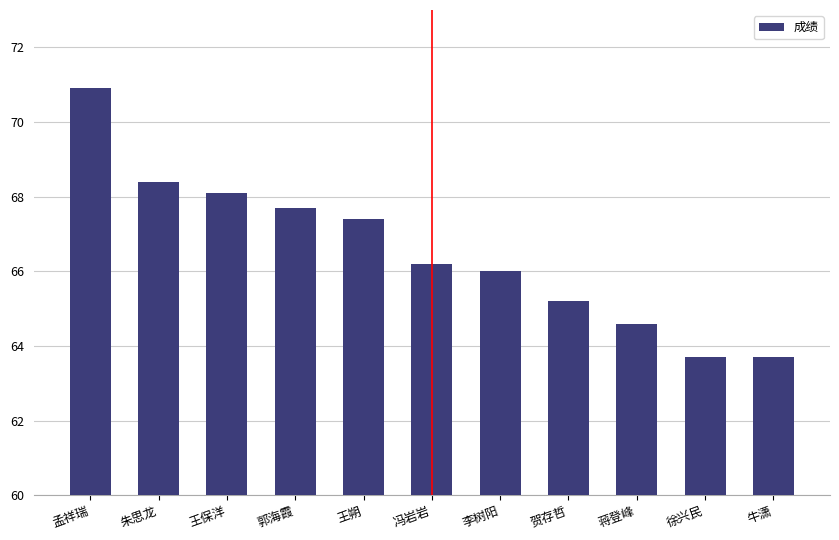

Which label corresponds to the largest value in the chart?

孟祥瑞